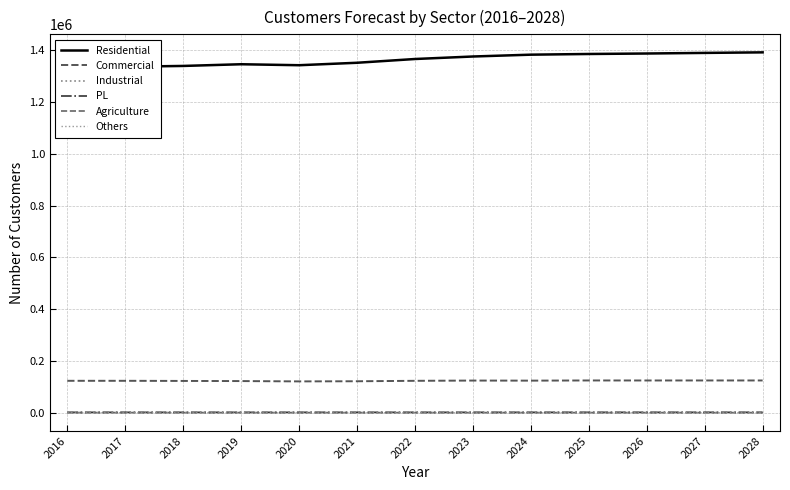

What is the lowest value of the Others series?

2.0